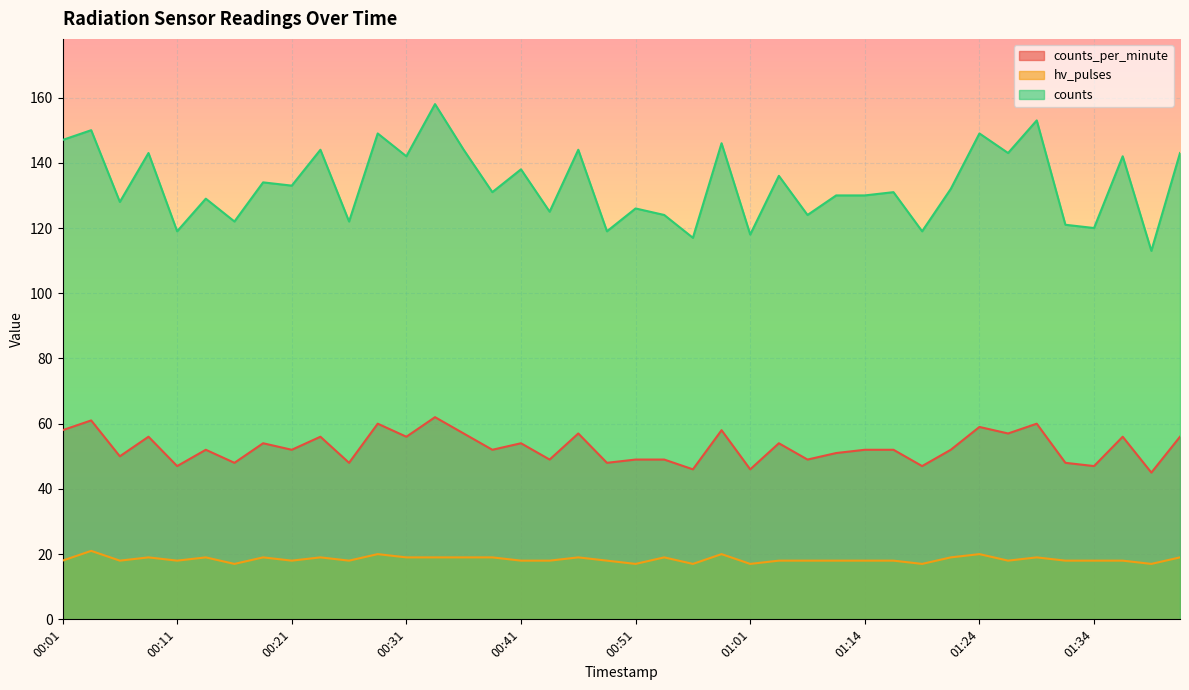

Reading left to right, list all the values displayed in this chart.

counts_per_minute: 58	61	50	56	47	52	48	54	52	56	48	60	56	62	57	52	54	49	57	48	49	49	46	58	46	54	49	51	52	52	47	52	59	57	60	48	47	56	45	56
hv_pulses: 18	21	18	19	18	19	17	19	18	19	18	20	19	19	19	19	18	18	19	18	17	19	17	20	17	18	18	18	18	18	17	19	20	18	19	18	18	18	17	19
counts: 147	150	128	143	119	129	122	134	133	144	122	149	142	158	144	131	138	125	144	119	126	124	117	146	118	136	124	130	130	131	119	132	149	143	153	121	120	142	113	143